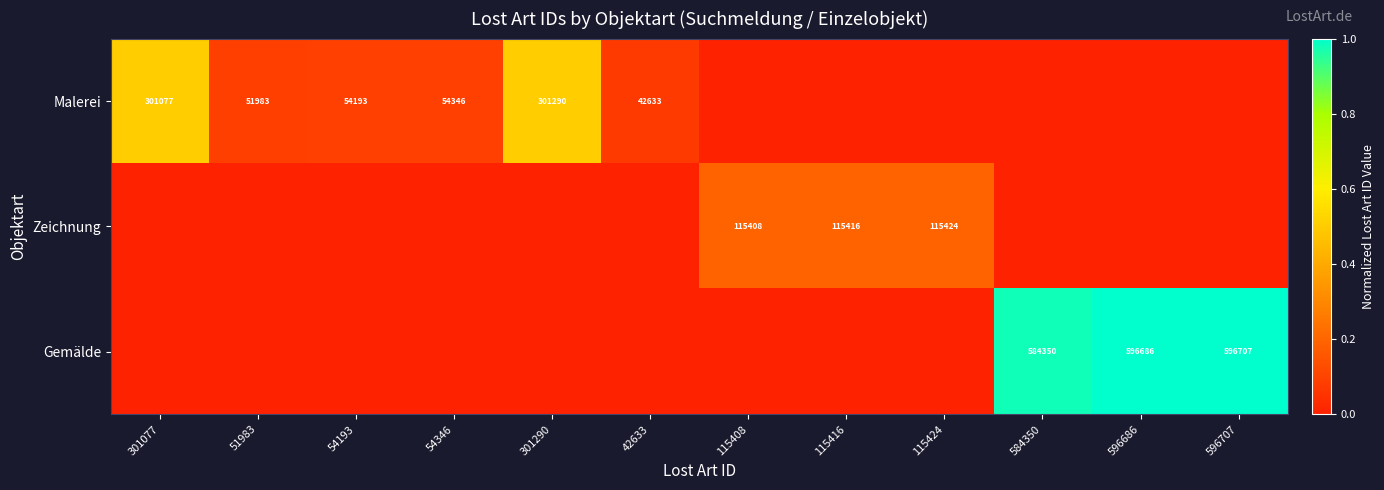

The Zeichnung series shows 0.3 at 115408. True or false?

False